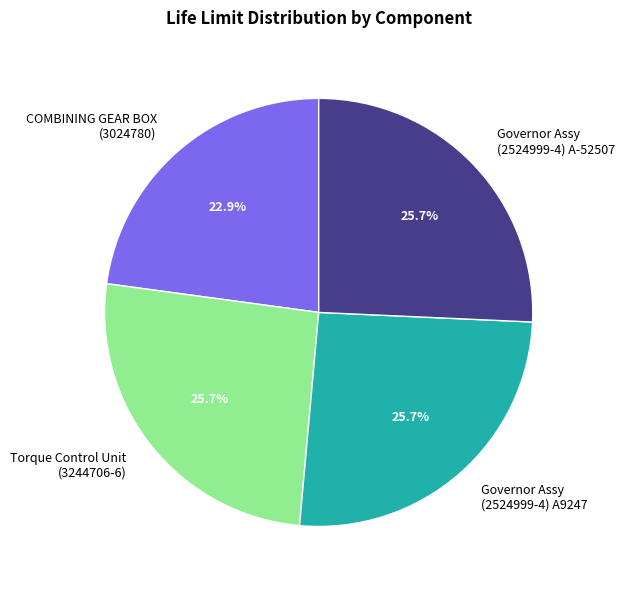

Is there a majority slice in this chart?

No